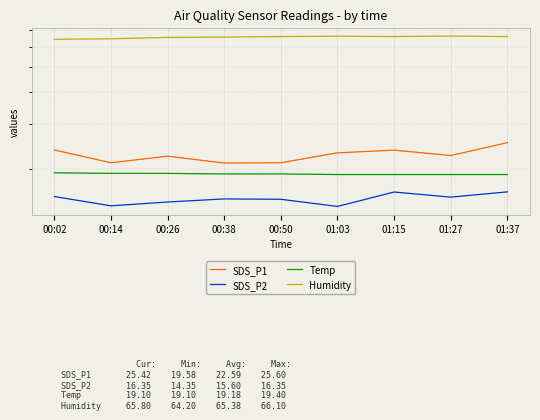

Which series has the largest total across all categories?

Humidity